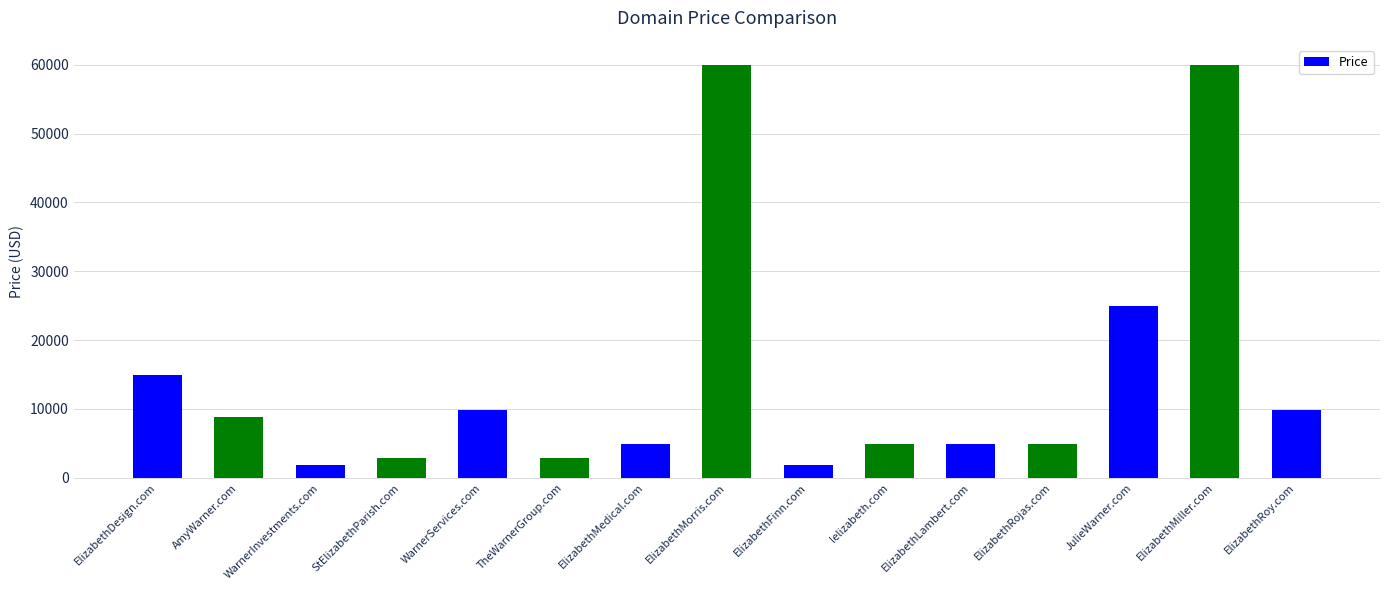

Reading left to right, list all the values displayed in this chart.

ElizabethDesign.com=14888	AmyWarner.com=8888	WarnerInvestments.com=1888	StElizabethParish.com=2888	WarnerServices.com=9888	TheWarnerGroup.com=2888	ElizabethMedical.com=4888	ElizabethMorris.com=59888	ElizabethFinn.com=1888	lelizabeth.com=4888	ElizabethLambert.com=4888	ElizabethRojas.com=4888	JulieWarner.com=24888	ElizabethMiller.com=59888	ElizabethRoy.com=9888